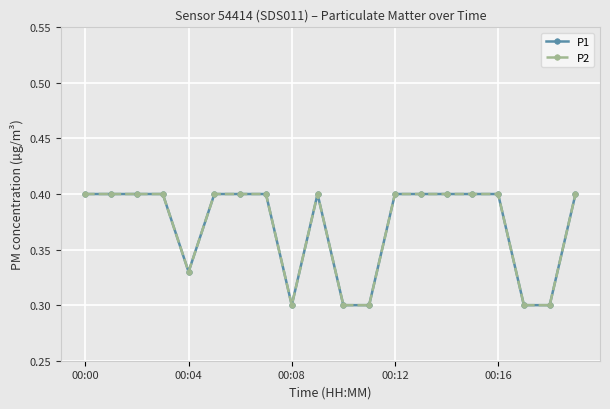

At which category does P1 reach its first local peak?

9